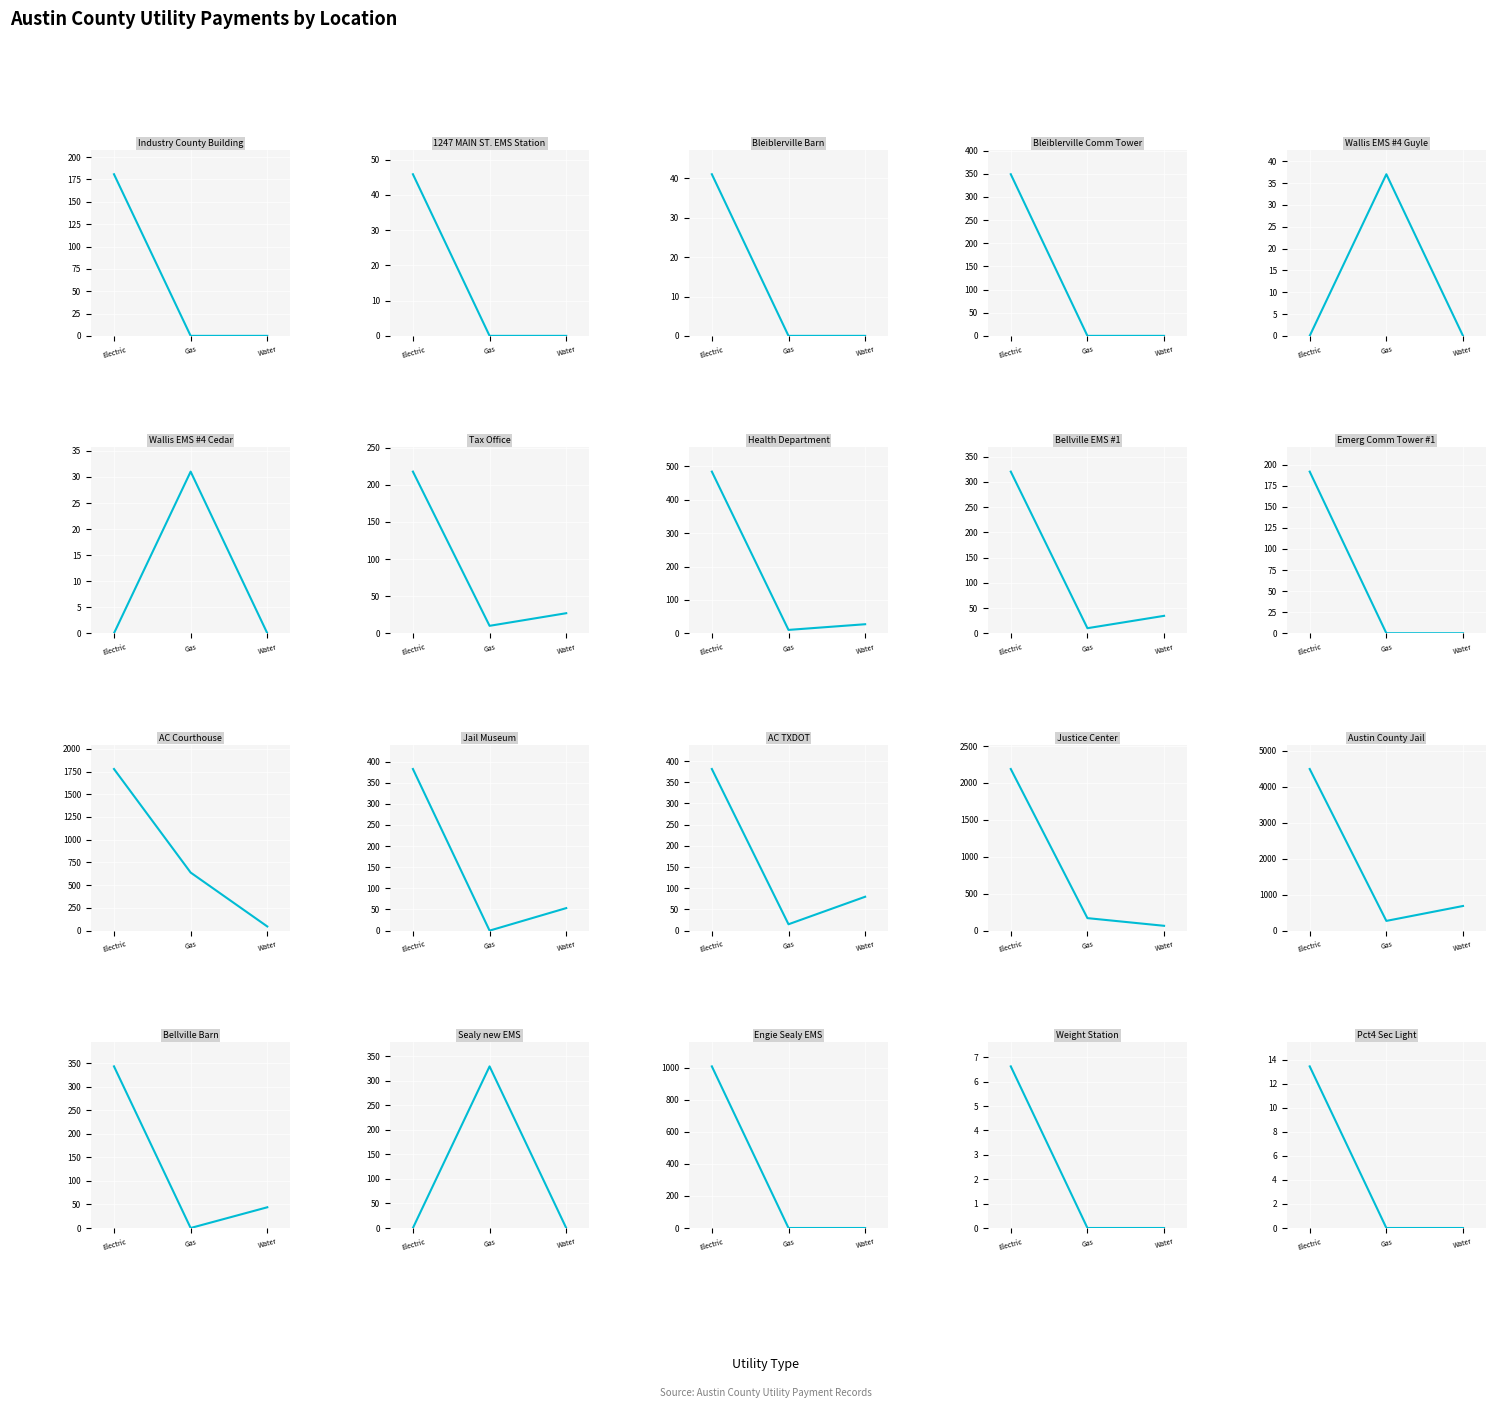

The water series shows 0.0 at 9. True or false?

True